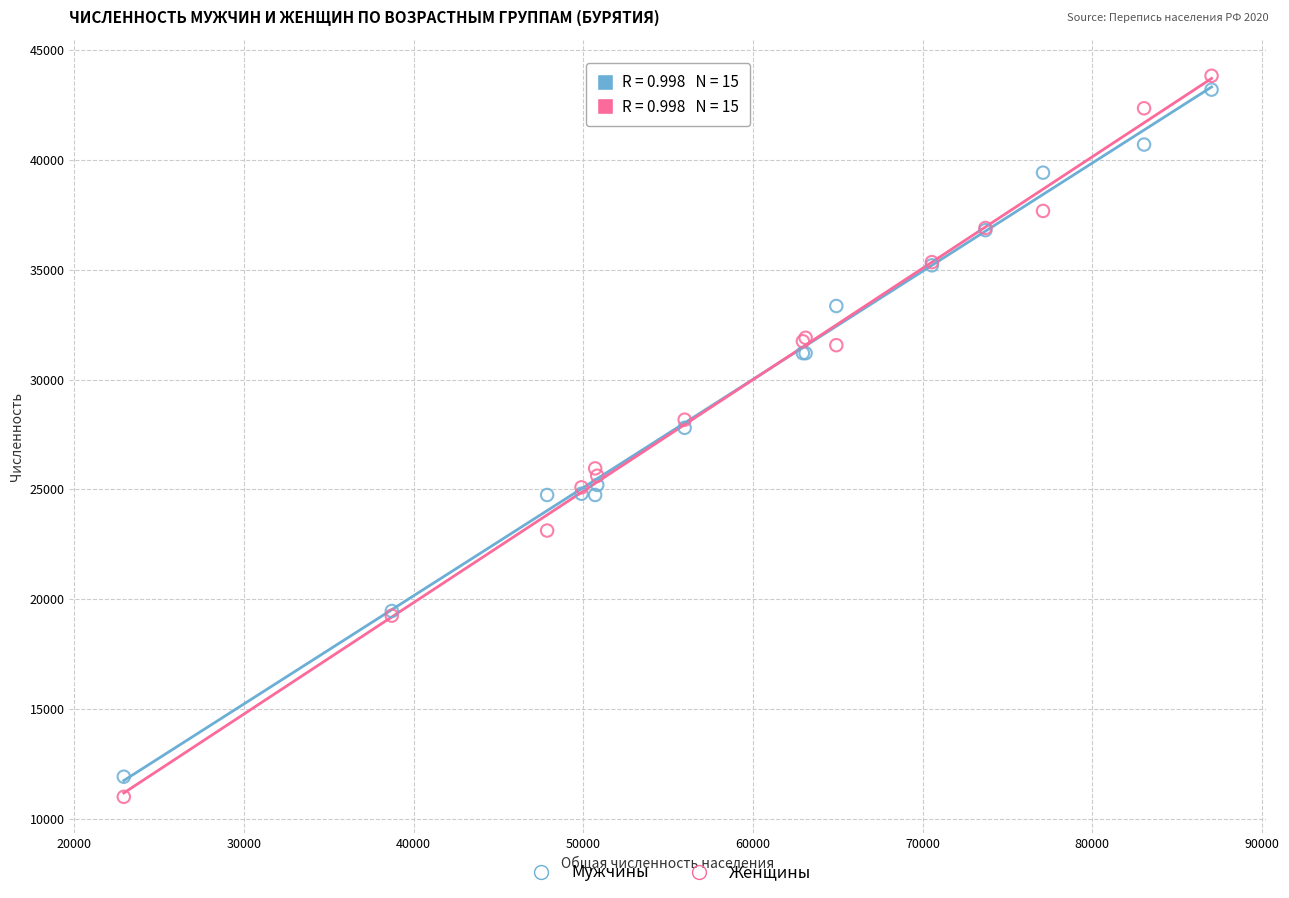

Across all series, what Y value is closest to 27414?

27800